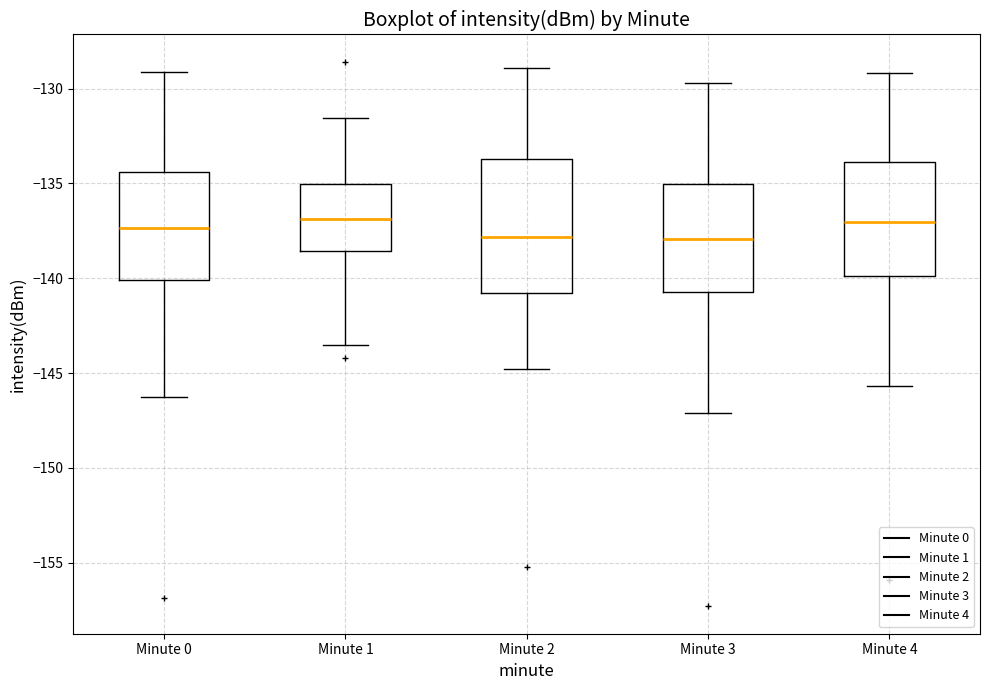

Reading left to right, read every box against the y-axis: the position of its median line, the range the box covers, and the ends of its whiskers. The values are not printed on the chart, so give them approximately, as read against the axis.

Minute 0: median -137.5, box -140.0 to -134.5, whiskers -146.5 to -129.0
Minute 1: median -137.0, box -138.5 to -135.0, whiskers -143.5 to -131.5
Minute 2: median -138.0, box -141.0 to -133.5, whiskers -145.0 to -129.0
Minute 3: median -138.0, box -140.5 to -135.0, whiskers -147.0 to -129.5
Minute 4: median -137.0, box -140.0 to -134.0, whiskers -145.5 to -129.0